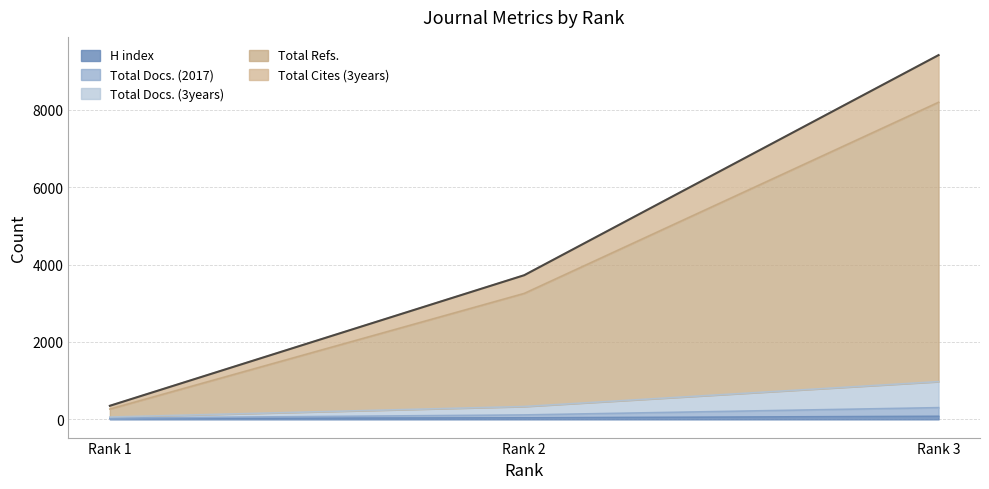

True or false: Total Docs. (2017) has a value of 137 at Rank 3.

False